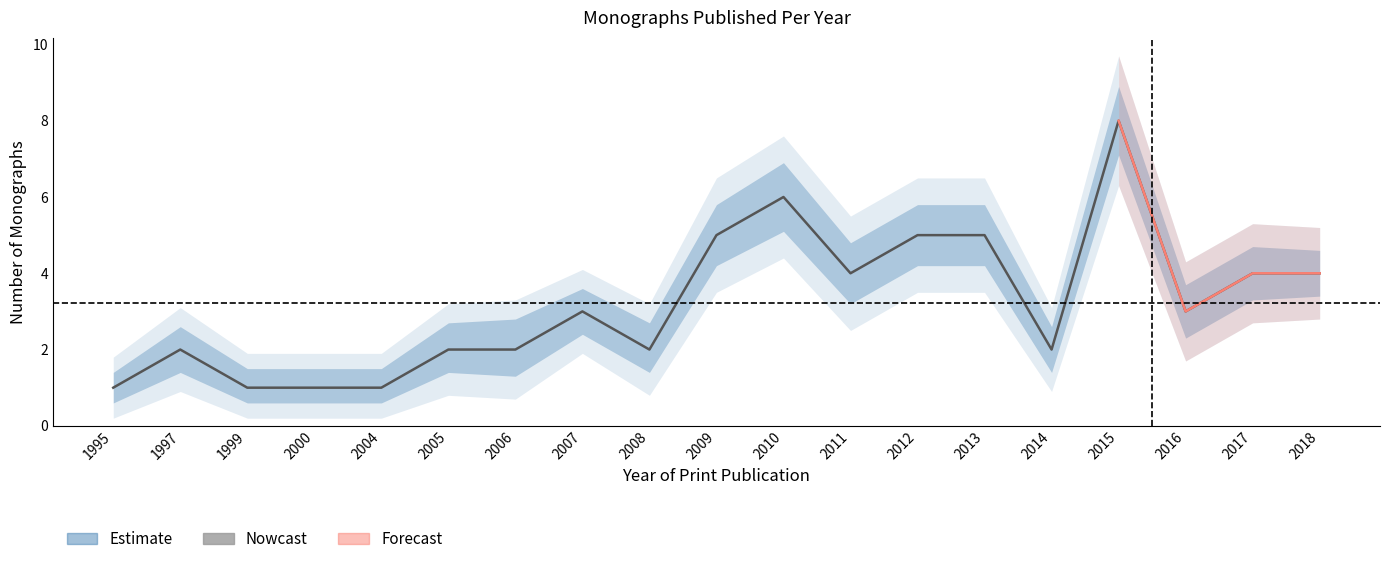

Reading left to right, list all the values displayed in this chart.

1	2	1	1	1	2	2	3	2	5	6	4	5	5	2	8	3	4	4